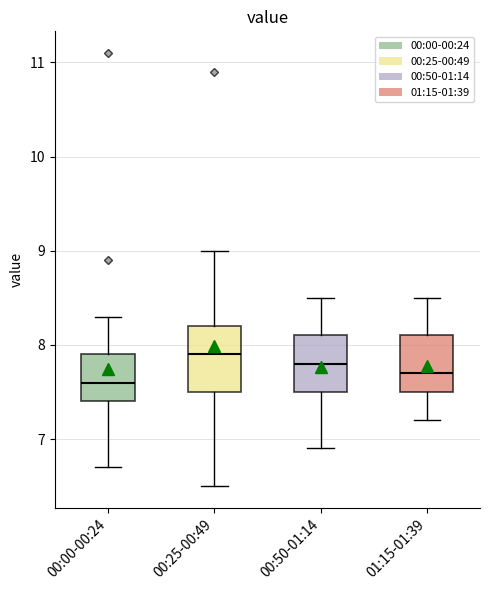

Where does the upper whisker of the box for 00:00-00:24 end on the y-axis? The values are not printed on the chart, so give them approximately, as read against the axis.

8.3